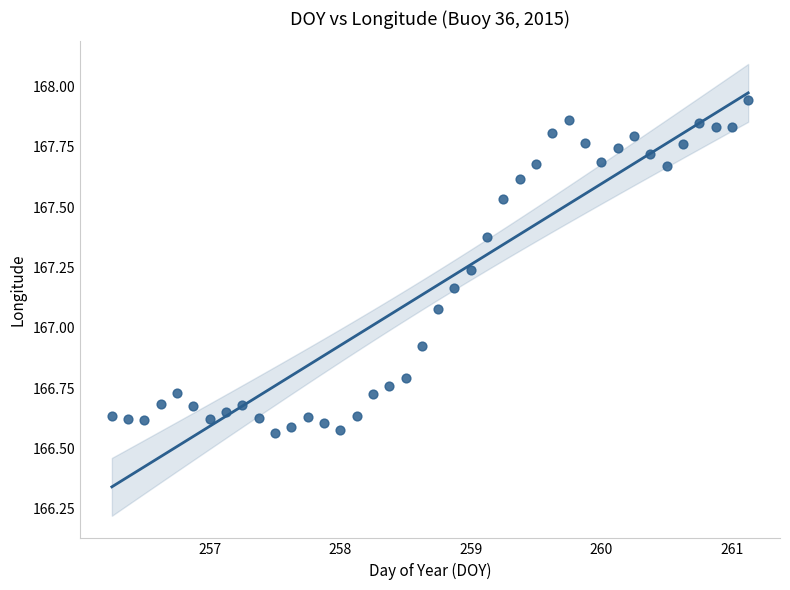

What is the range of X values (max minus min)?

4.9